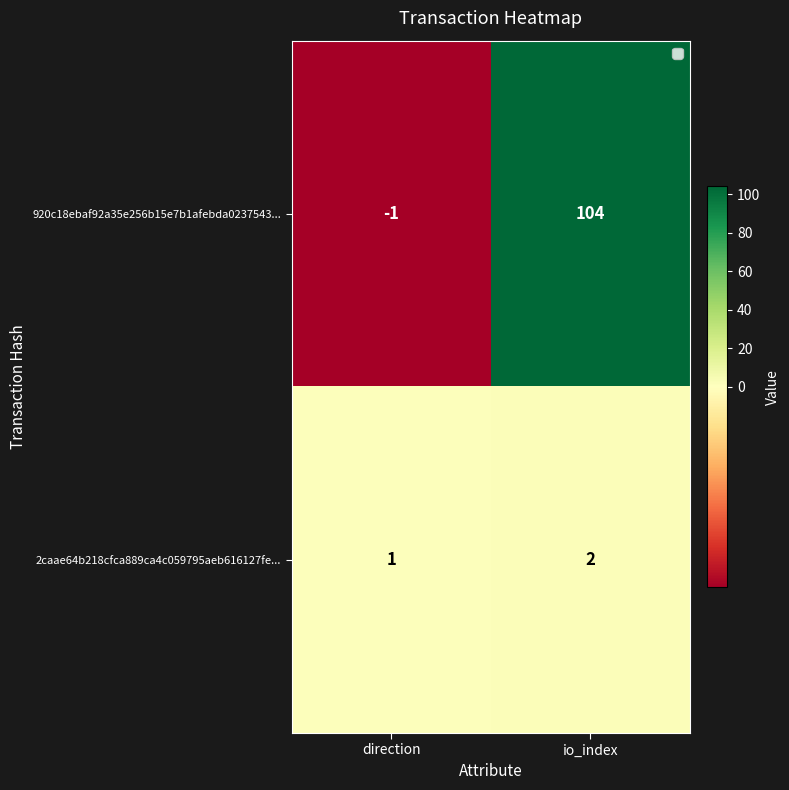

Is it true that 2caae64b218cfca889ca4c059795aeb616127fe... equals 1 at direction?

True